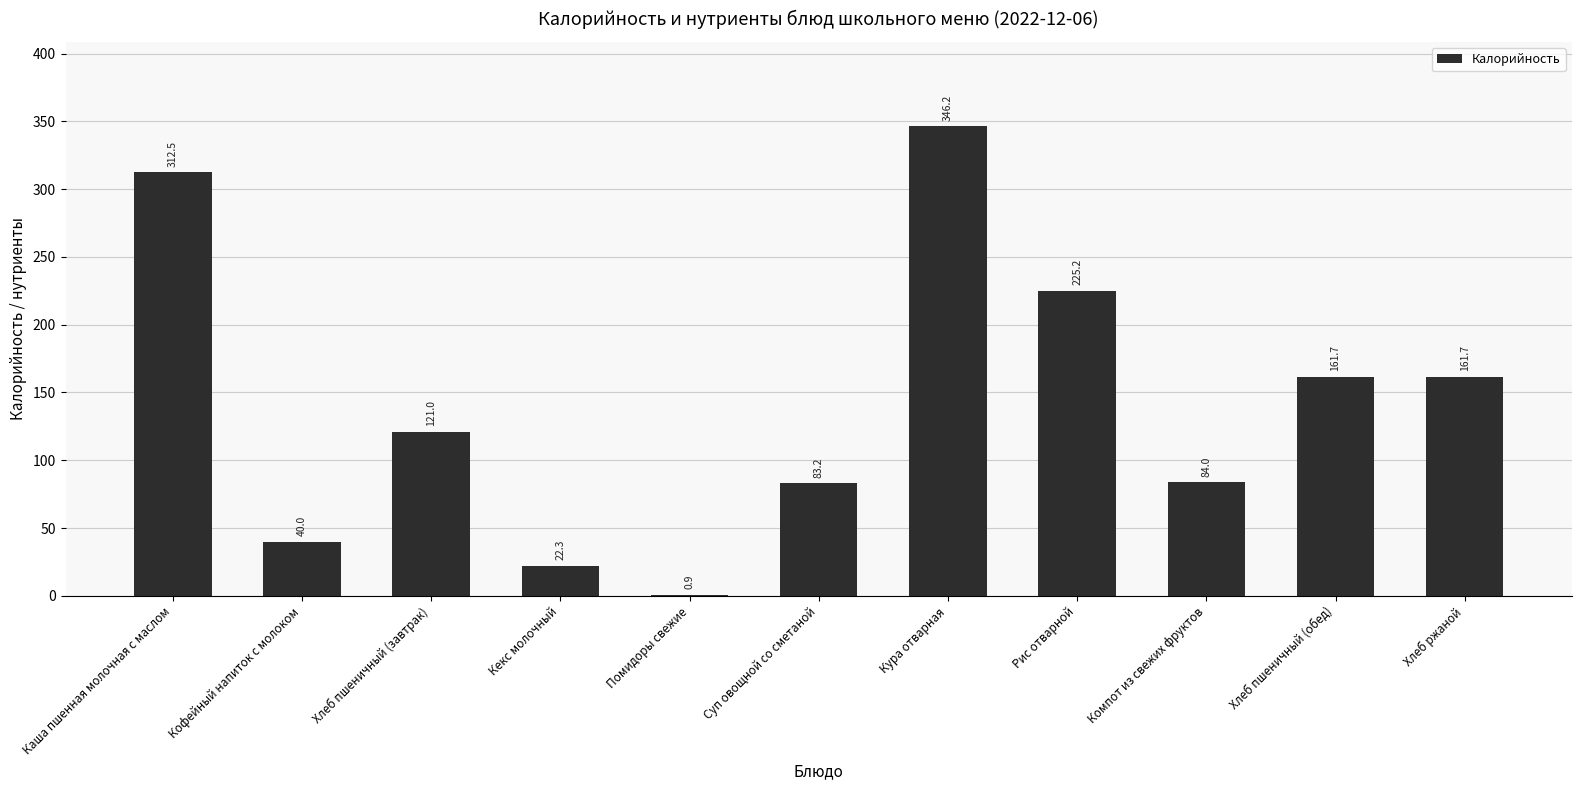

What is the maximum value shown in the chart?

346.2